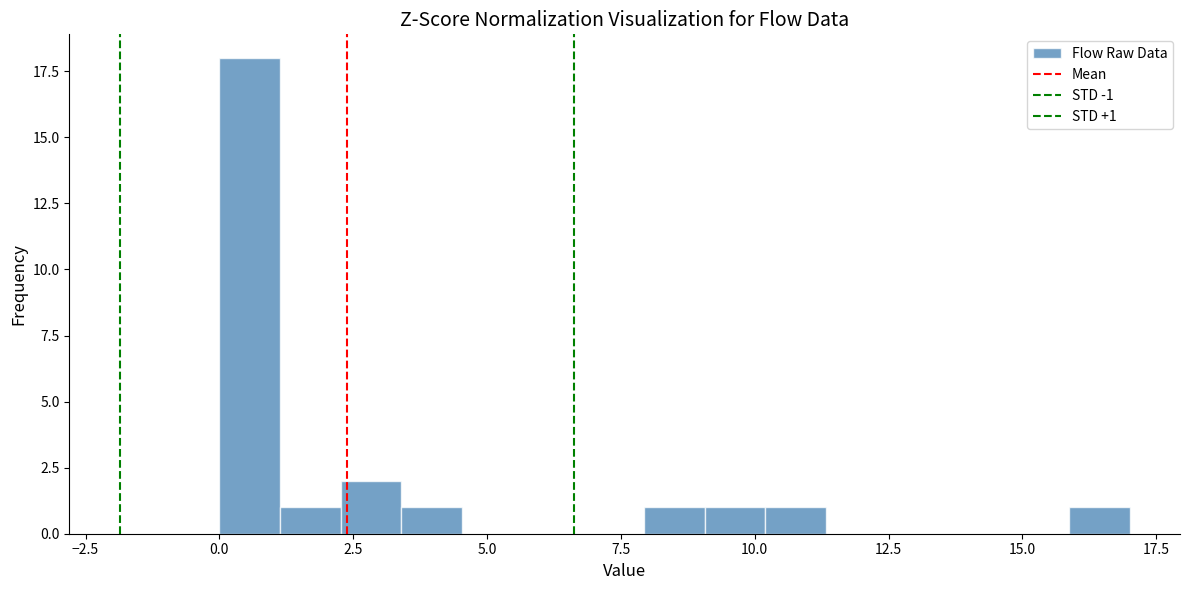

Read against the x-axis, roughly where is the centre of the tallest bar?

0.5